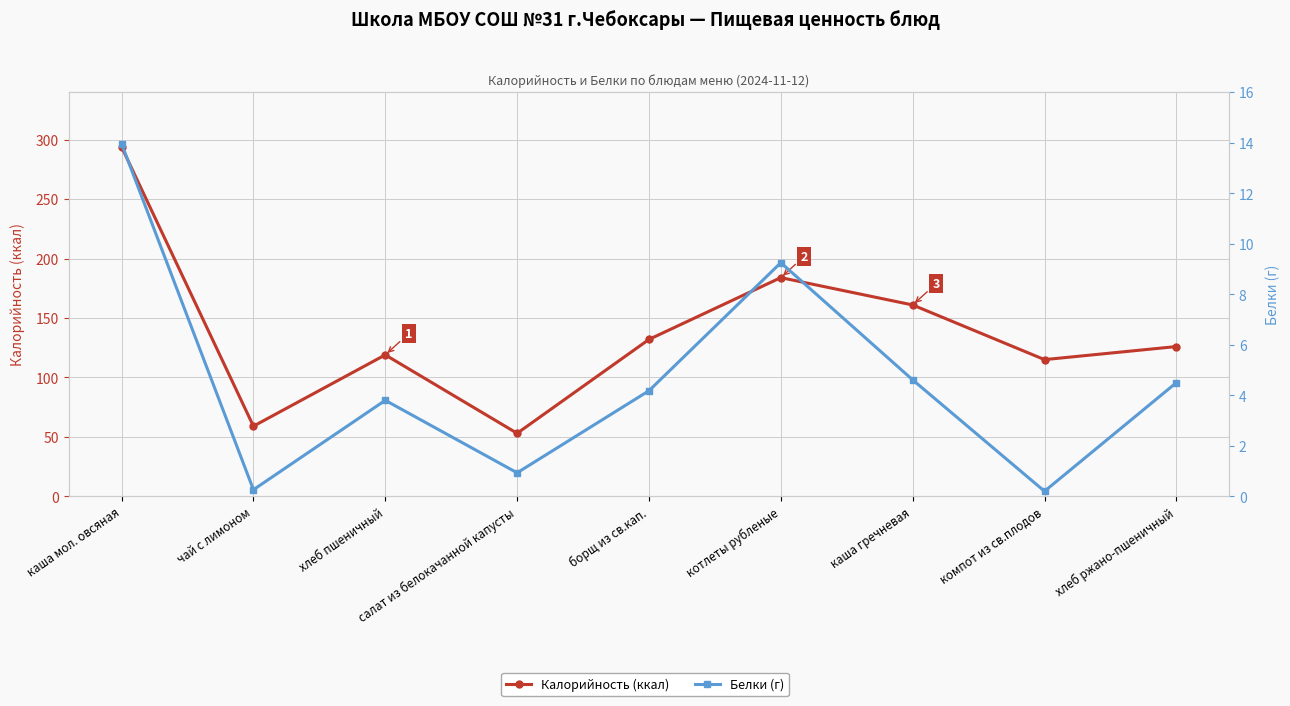

Does the chart display data point markers on the line(s)?

Yes